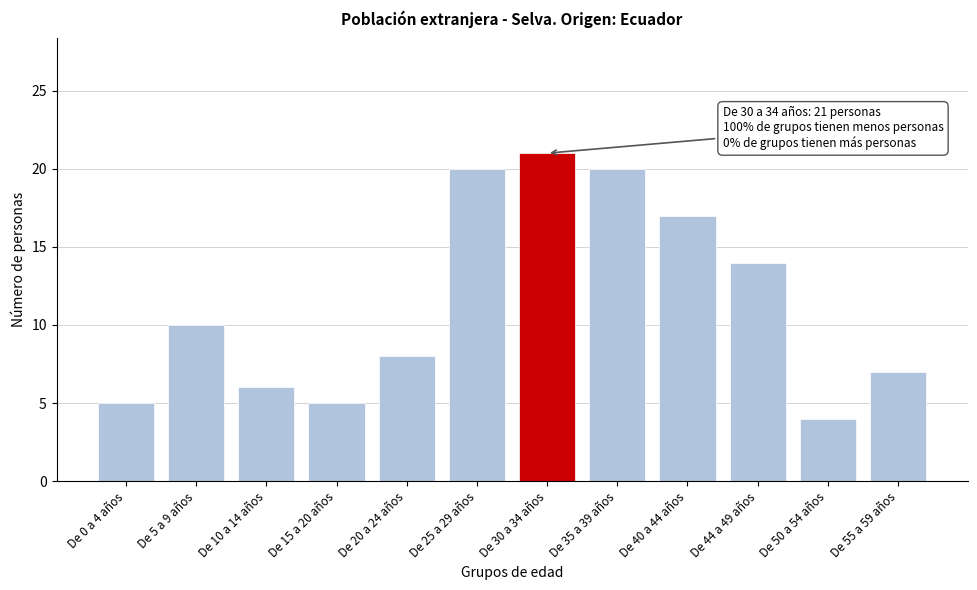

Reading left to right, transcribe all the data shown in this chart.

De 0 a 4 años=5	De 5 a 9 años=10	De 10 a 14 años=6	De 15 a 20 años=5	De 20 a 24 años=8	De 25 a 29 años=20	De 30 a 34 años=21	De 35 a 39 años=20	De 40 a 44 años=17	De 44 a 49 años=14	De 50 a 54 años=4	De 55 a 59 años=7